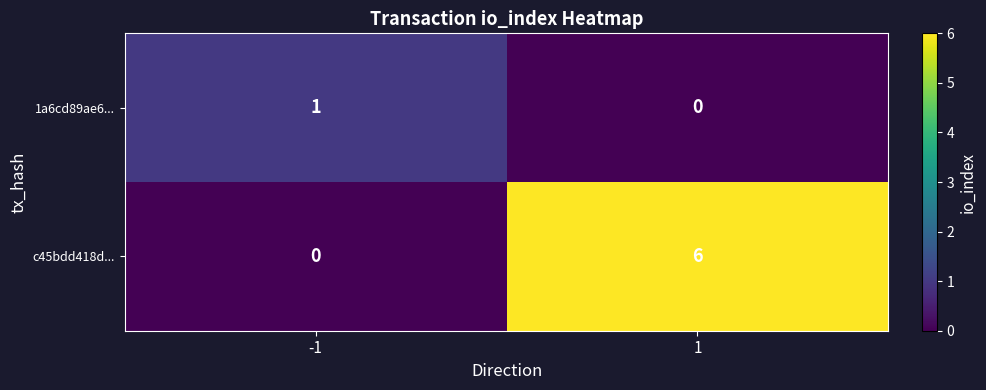

What is the maximum value shown in the chart?

6